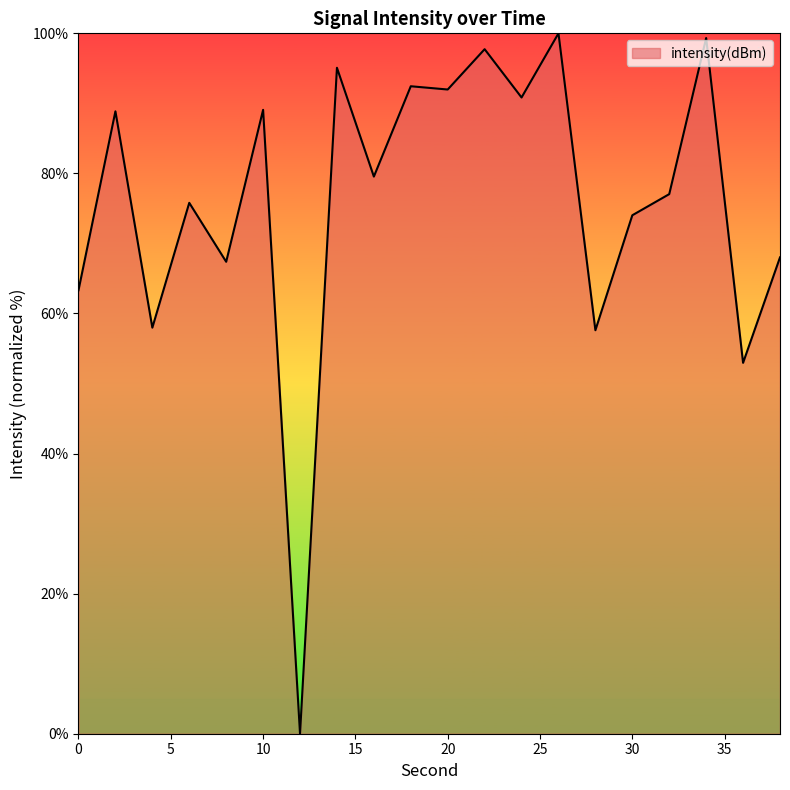

What is the greatest value displayed?

100.0